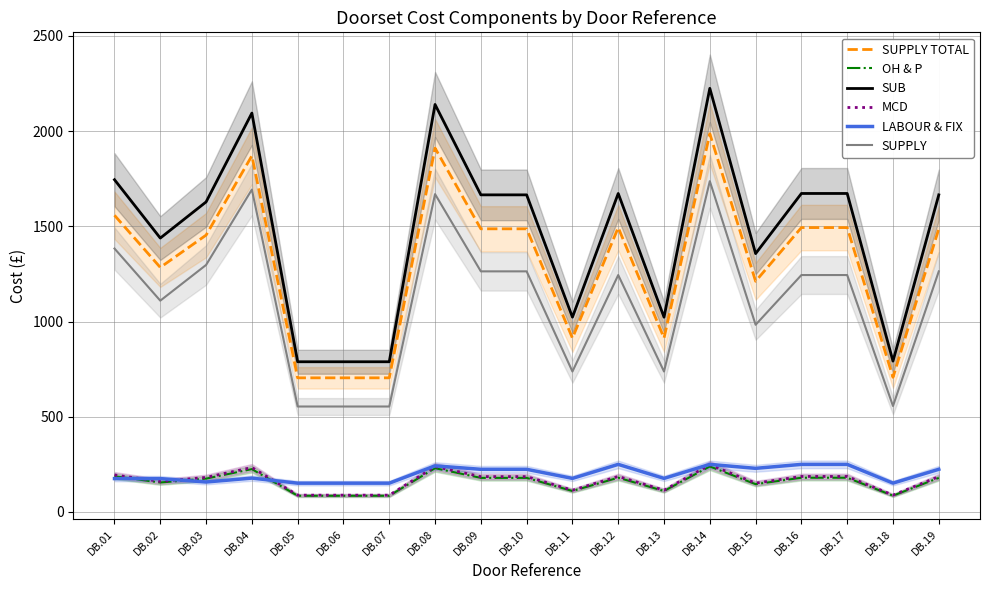

Which label corresponds to the largest value in the chart?

DB.14